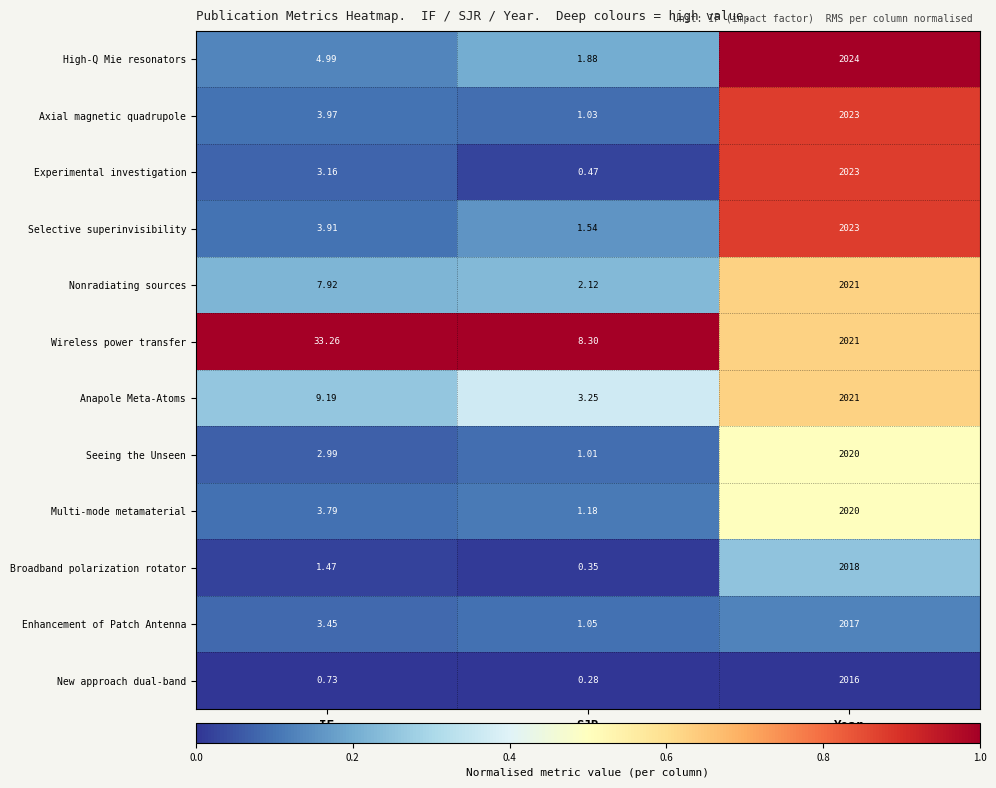

Between IF and Year, which series saw the biggest shift?

Experimental investigation